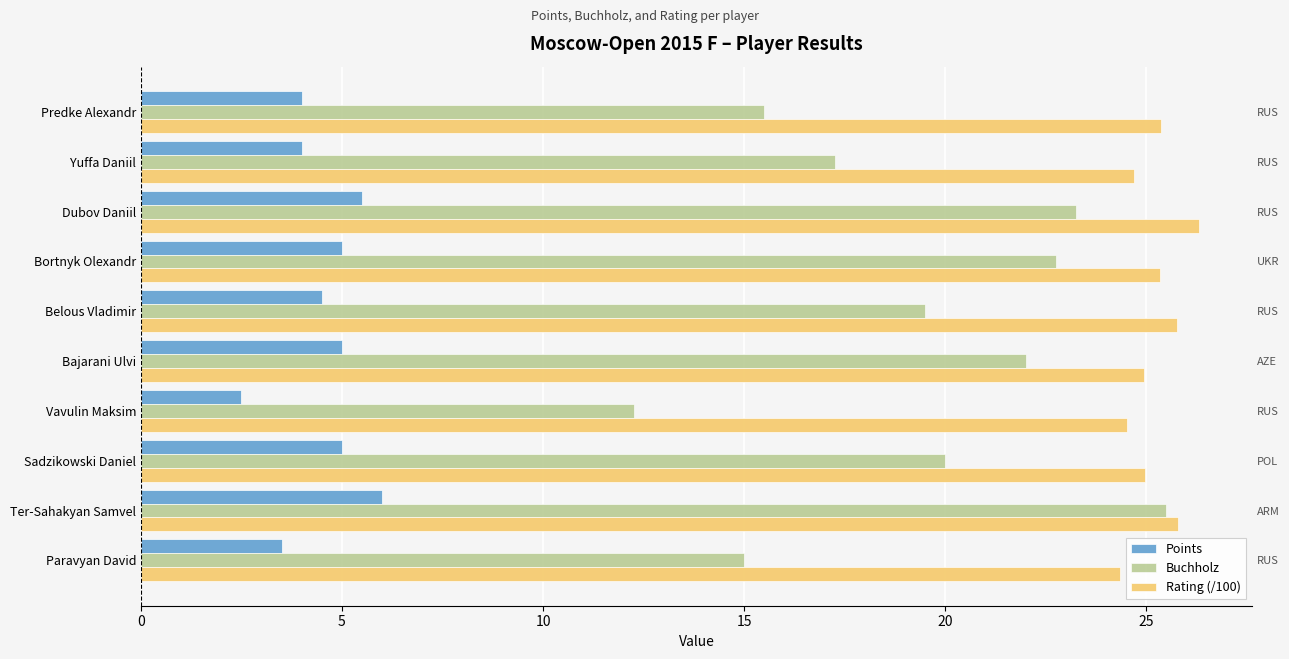

What is the difference between the highest and lowest values at Predke Alexandr?

21.4